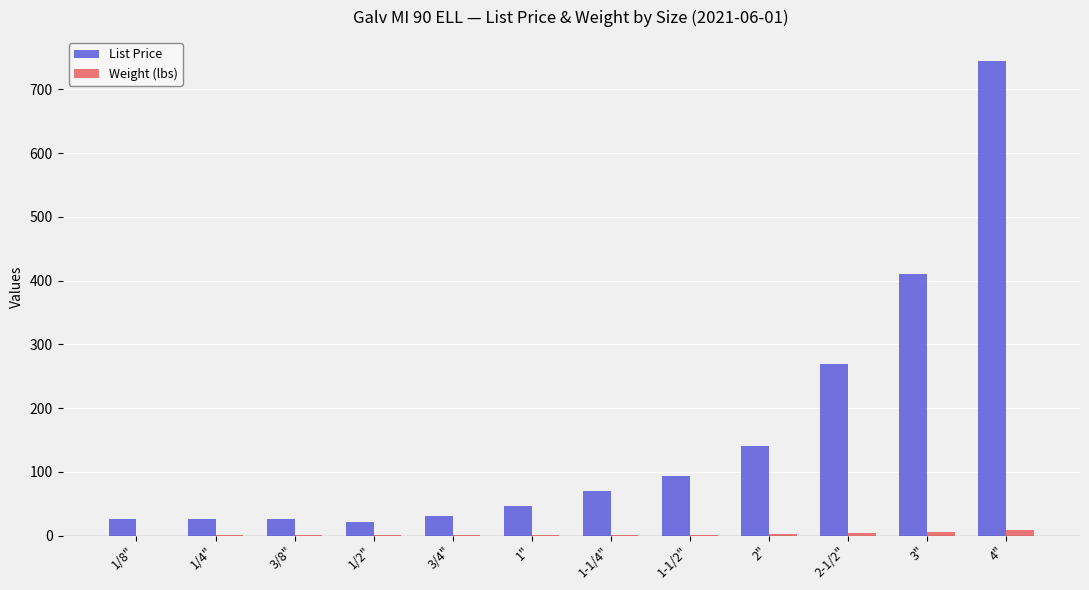

What is the sum of all Weight (lbs) values?

23.7